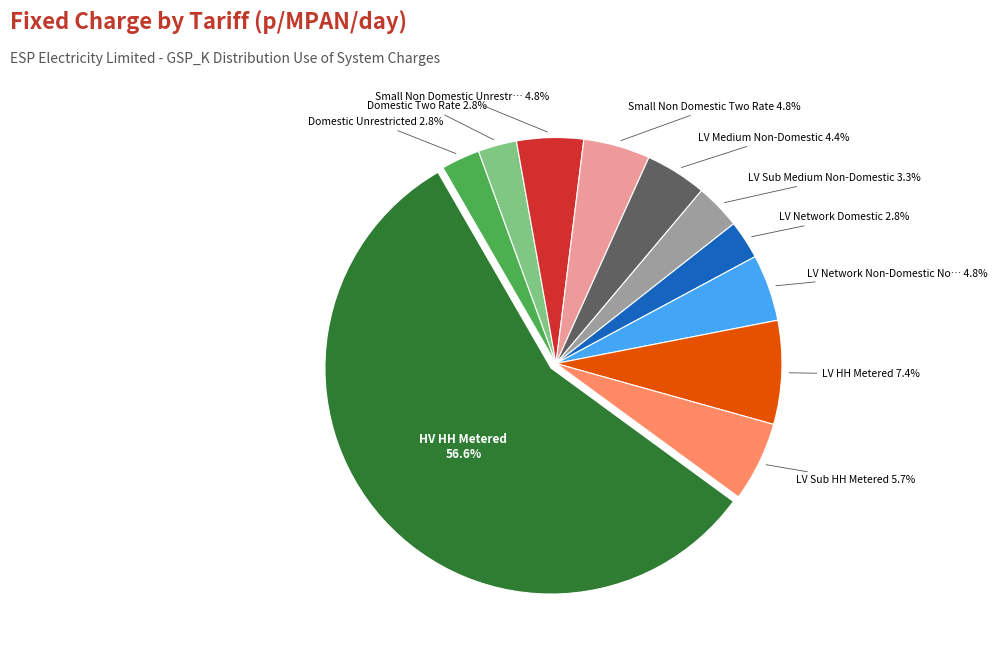

Rank the categories by value from lowest to highest.

Domestic Unrestricted, Domestic Two Rate, LV Network Domestic, LV Sub Medium Non-Domestic, LV Medium Non-Domestic, Small Non Domestic Unrestricted, Small Non Domestic Two Rate, LV Network Non-Domestic Non-CT, LV Sub HH Metered, LV HH Metered, HV HH Metered